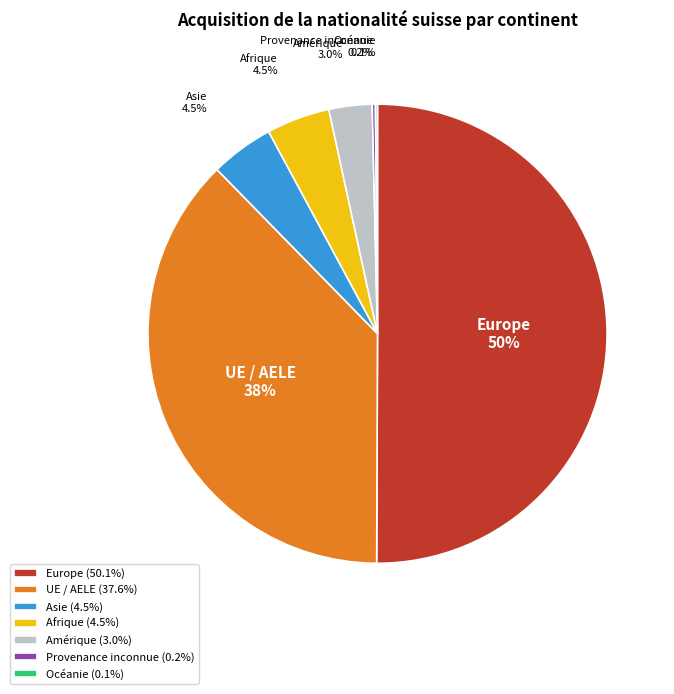

Combined, do Amérique and Afrique account for over 50%?

No